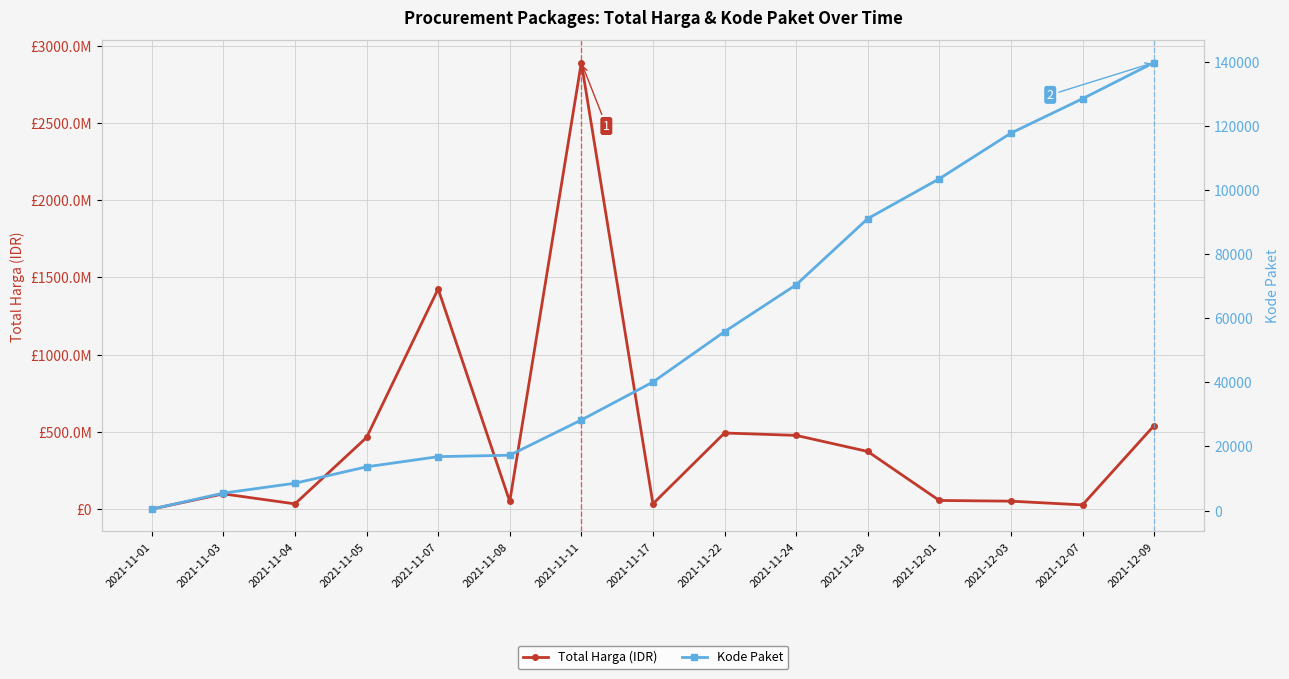

The Kode Paket series shows 70453 at 2021-11-24. True or false?

True